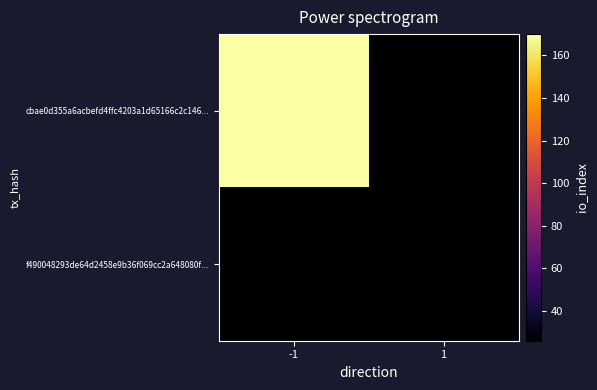

Which series has the widest spread of values?

cbae0d355a6acbefd4ffc4203a1d65166c2c146...